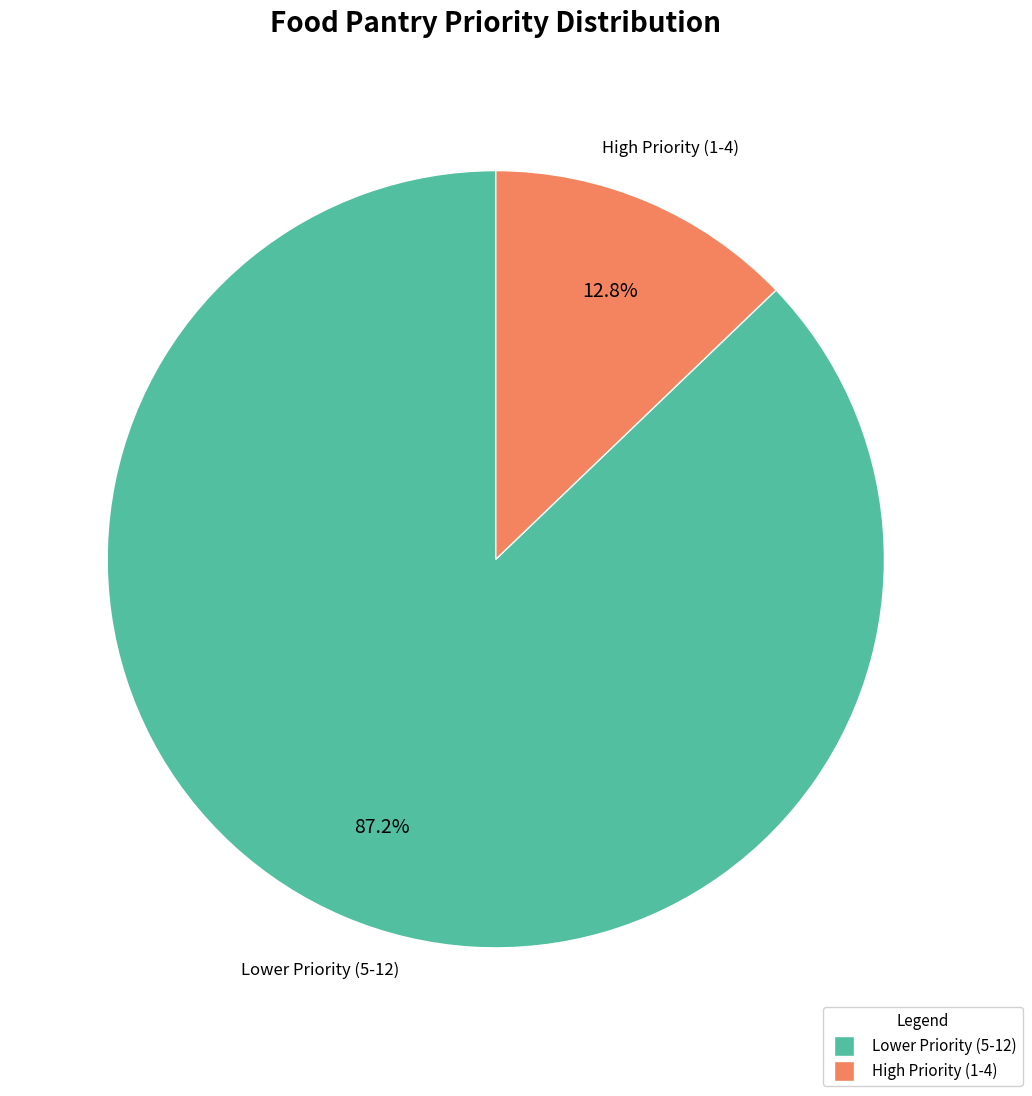

Is there any slice that represents more than half of the pie?

Yes